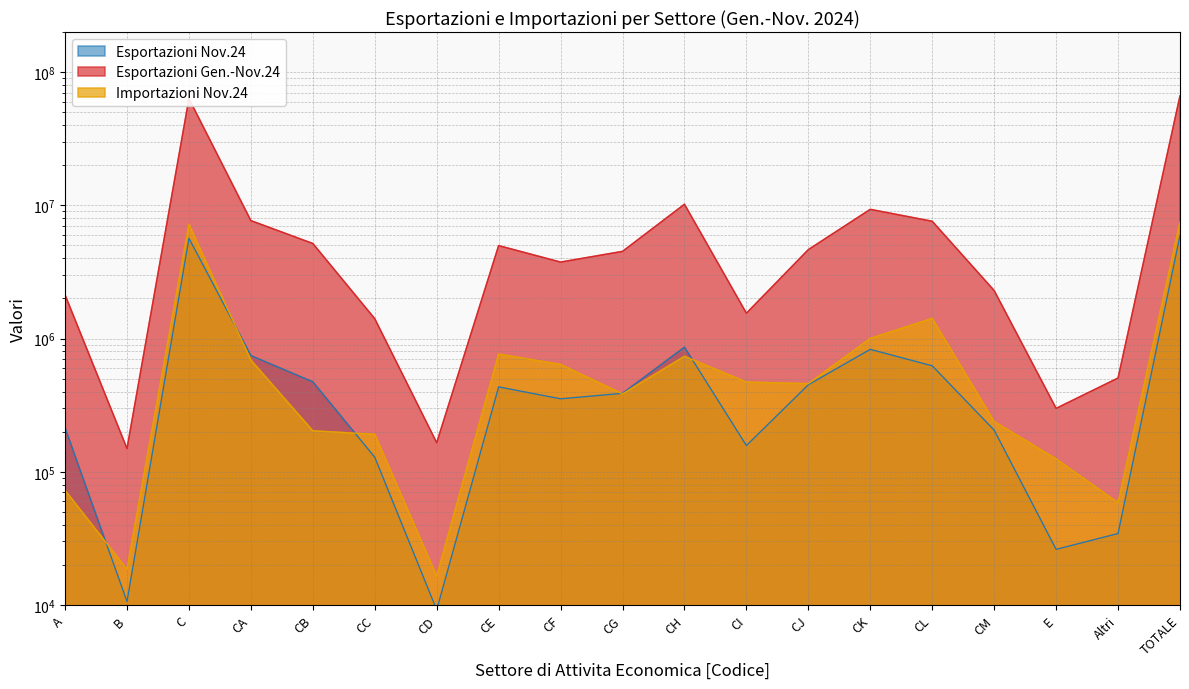

Between which two adjacent categories do Esportazioni Nov.24 and Importazioni Nov.24 first intersect?

A and B